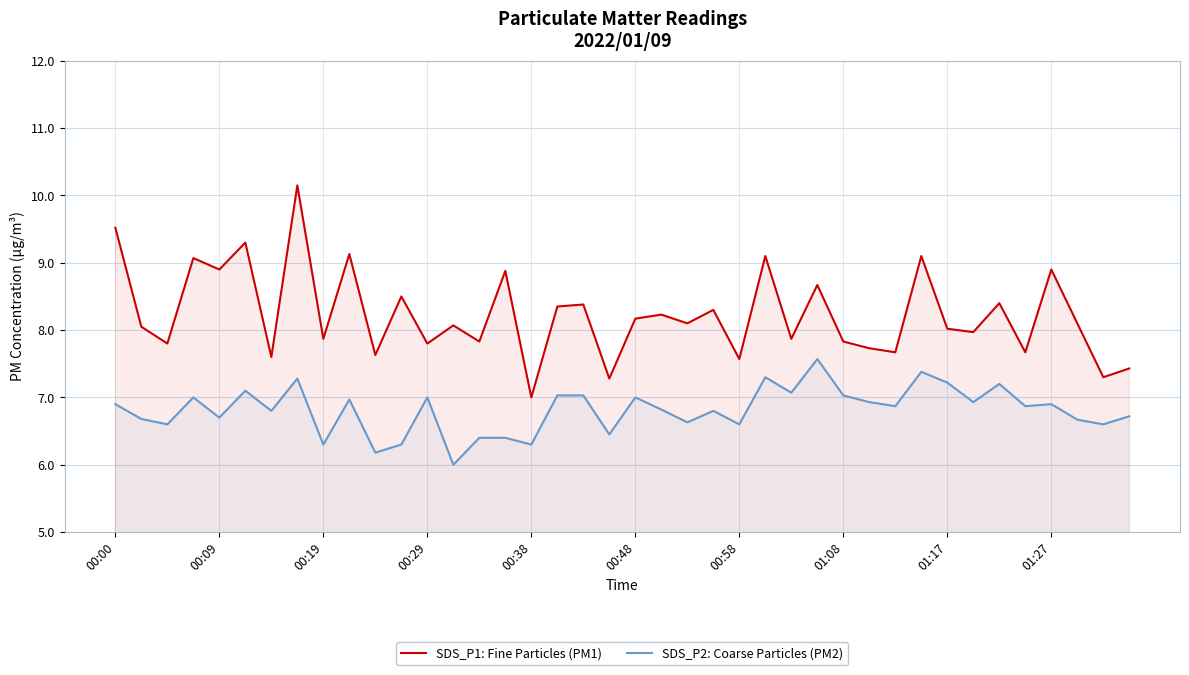

What is the value of the SDS_P2: Coarse Particles (PM2) point at the 39th from the left?

6.6